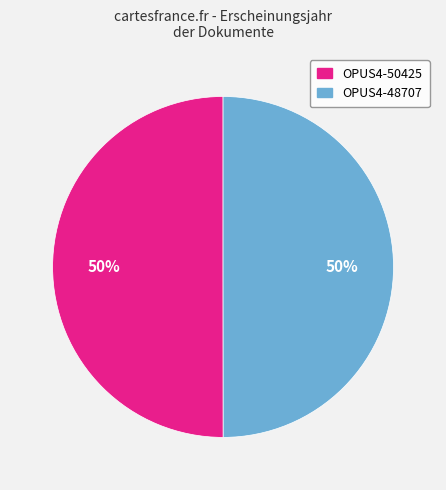

The OPUS4-50425 slice represents 50% of the pie. True or false?

True